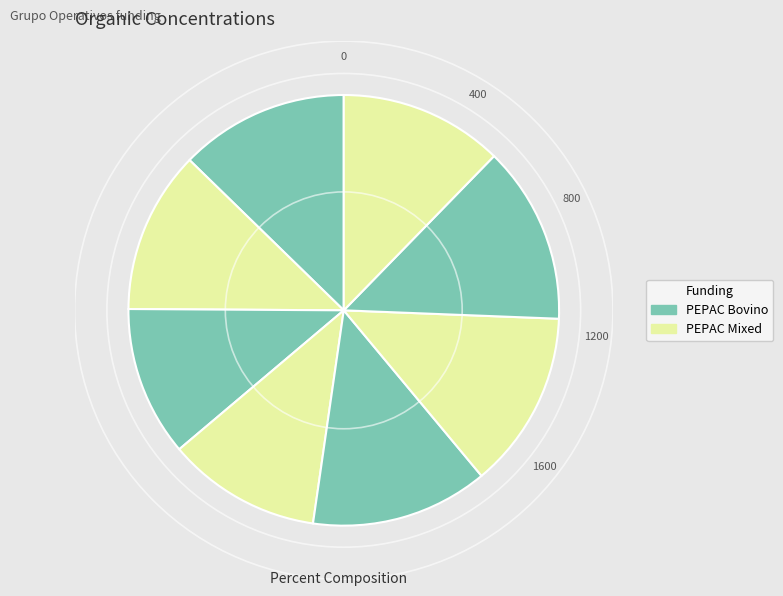

Count the number of slices in the pie.

8